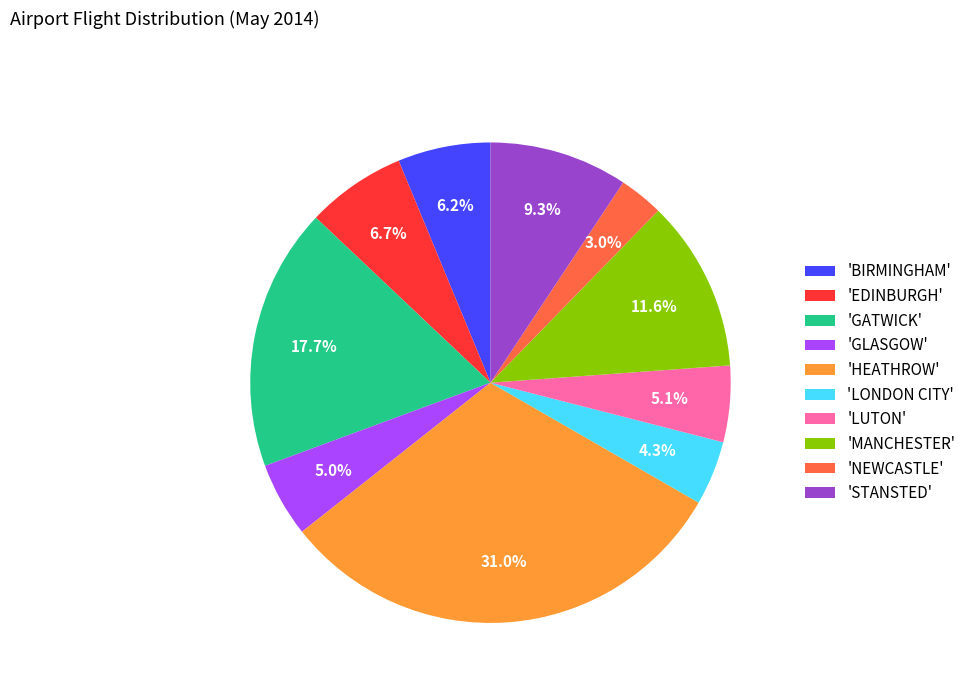

Which slice is the largest?

'HEATHROW'